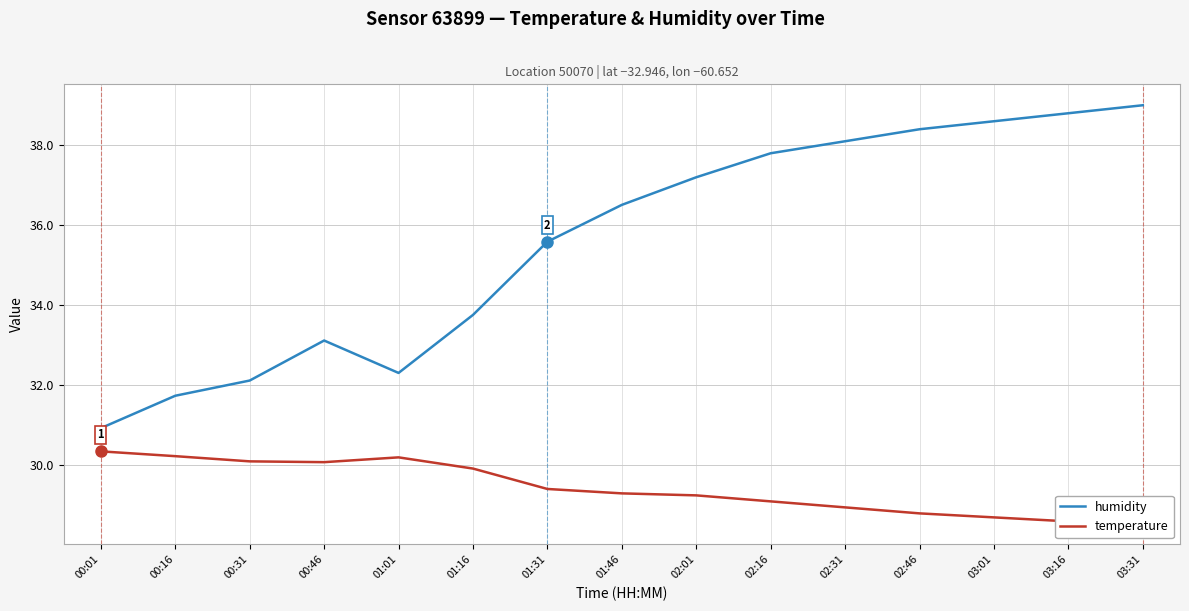

True or false: humidity and temperature intersect in this chart.

False